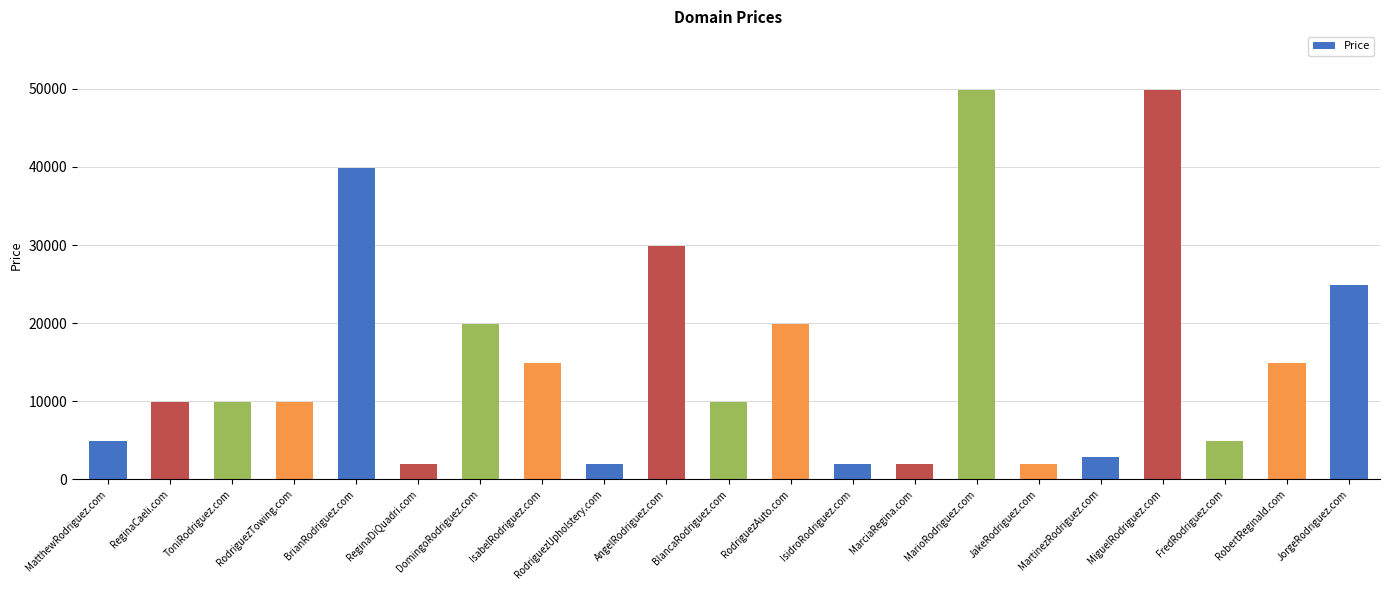

Reading left to right, transcribe all the data shown in this chart.

4888	9888	9888	9888	39888	1888	19888	14888	1888	29888	9888	19888	1888	1888	49888	1888	2888	49888	4888	14888	24888